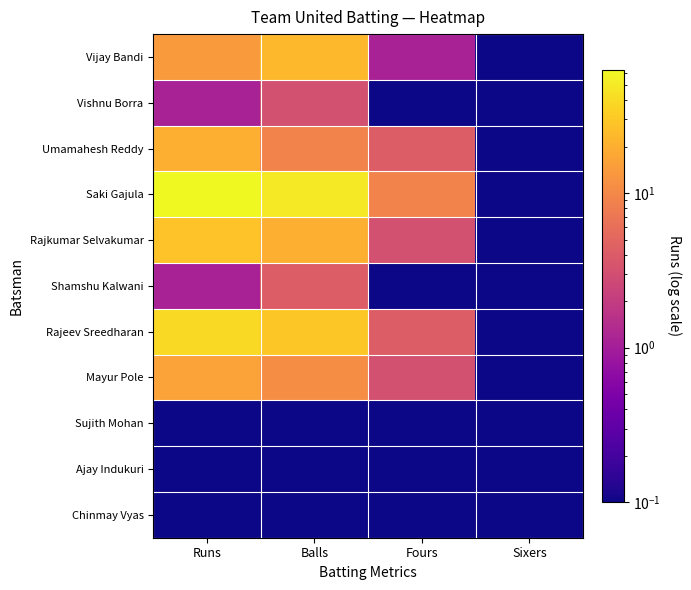

Reading right to left, transcribe all the data shown in this chart.

Vijay Bandi: Sixers=0.1	Fours=1.1	Balls=24.1	Runs=14.1
Vishnu Borra: Sixers=0.1	Fours=0.1	Balls=3.1	Runs=1.1
Umamahesh Reddy: Sixers=0.1	Fours=4.1	Balls=9.1	Runs=20.1
Saki Gajula: Sixers=0.1	Fours=9.1	Balls=49.1	Runs=63.1
Rajkumar Selvakumar: Sixers=0.1	Fours=3.1	Balls=20.1	Runs=28.1
Shamshu Kalwani: Sixers=0.1	Fours=0.1	Balls=4.1	Runs=1.1
Rajeev Sreedharan: Sixers=0.1	Fours=4.1	Balls=30.1	Runs=40.1
Mayur Pole: Sixers=0.1	Fours=3.1	Balls=11.1	Runs=16.1
Sujith Mohan: Sixers=0.1	Fours=0.1	Balls=0.1	Runs=0.1
Ajay Indukuri: Sixers=0.1	Fours=0.1	Balls=0.1	Runs=0.1
Chinmay Vyas: Sixers=0.1	Fours=0.1	Balls=0.1	Runs=0.1